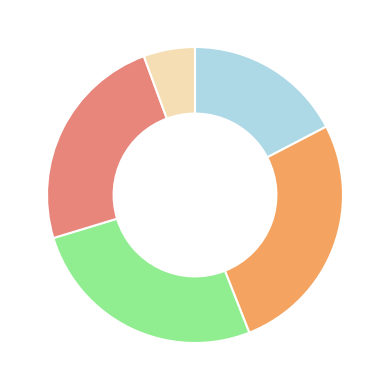

Does any single category account for the majority?

No